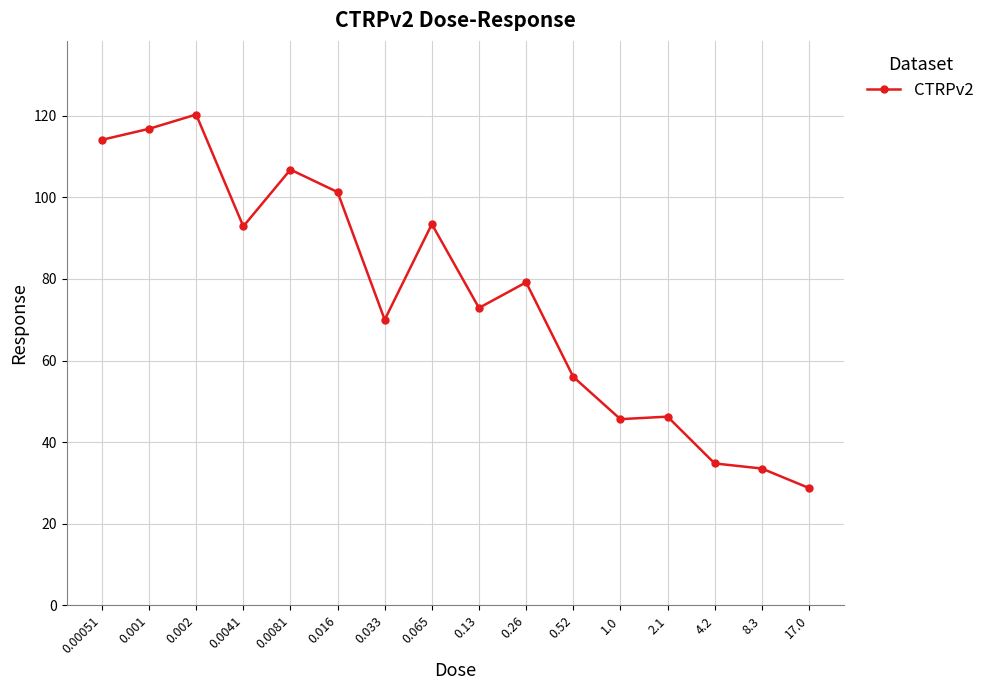

What value does the data have at 0.001?

116.8